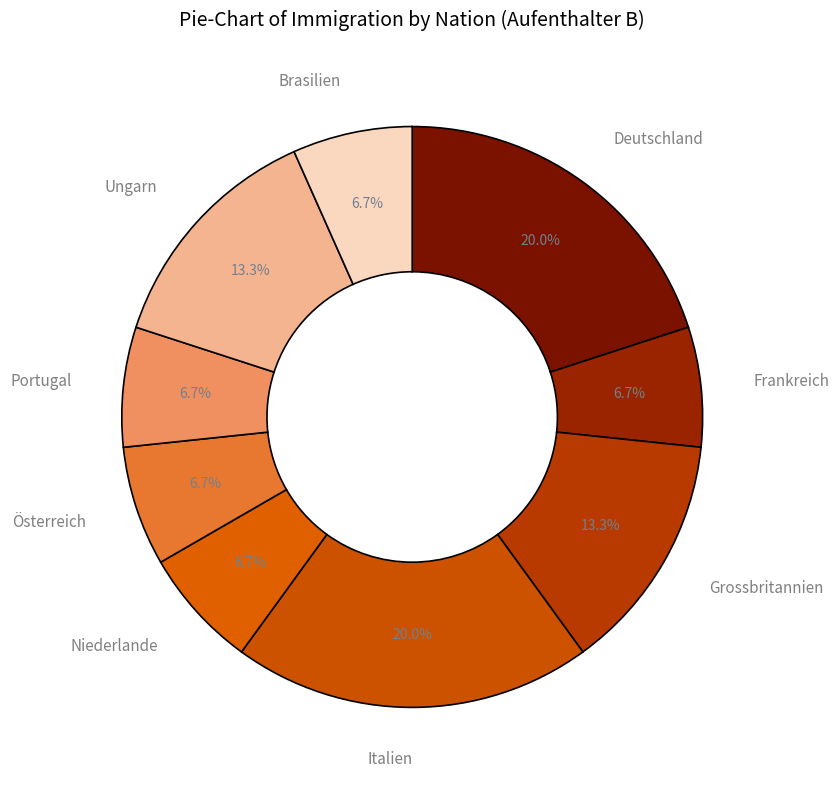

Count the number of slices in the pie.

9